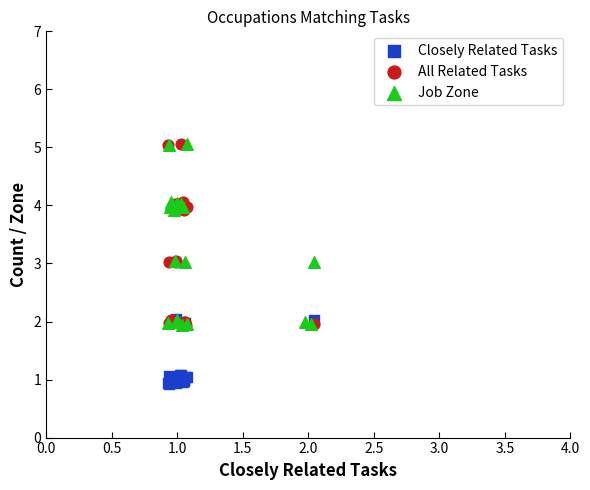

Which series contains the lowest Y value?

Closely Related Tasks